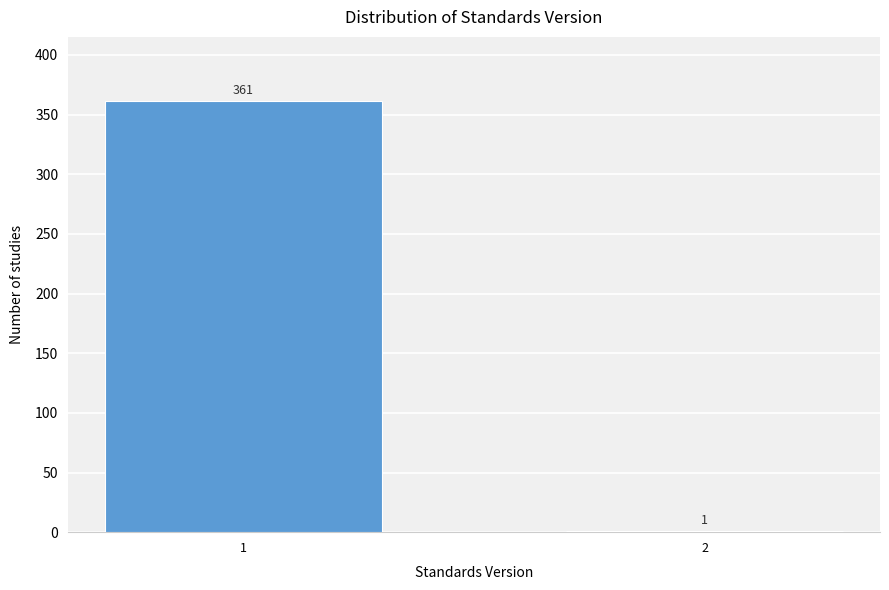

Reading right to left, what are all the values shown in this chart?

2=1	1=361